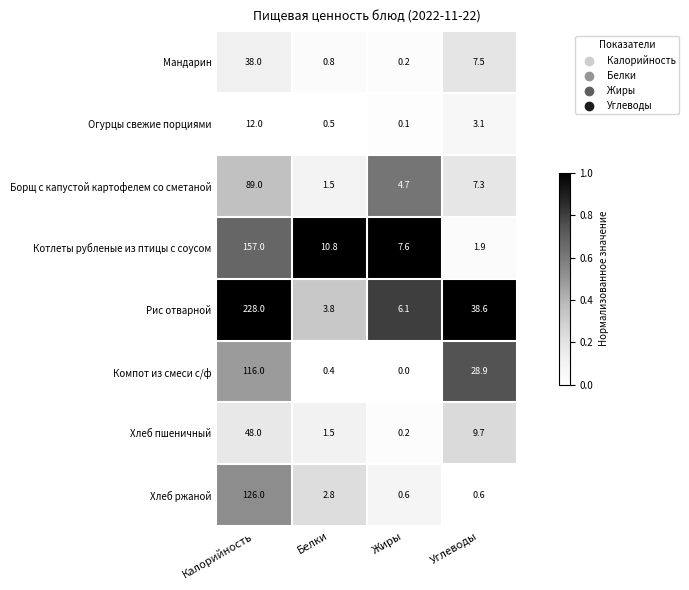

Which category has the highest value across all series?

Калорийность